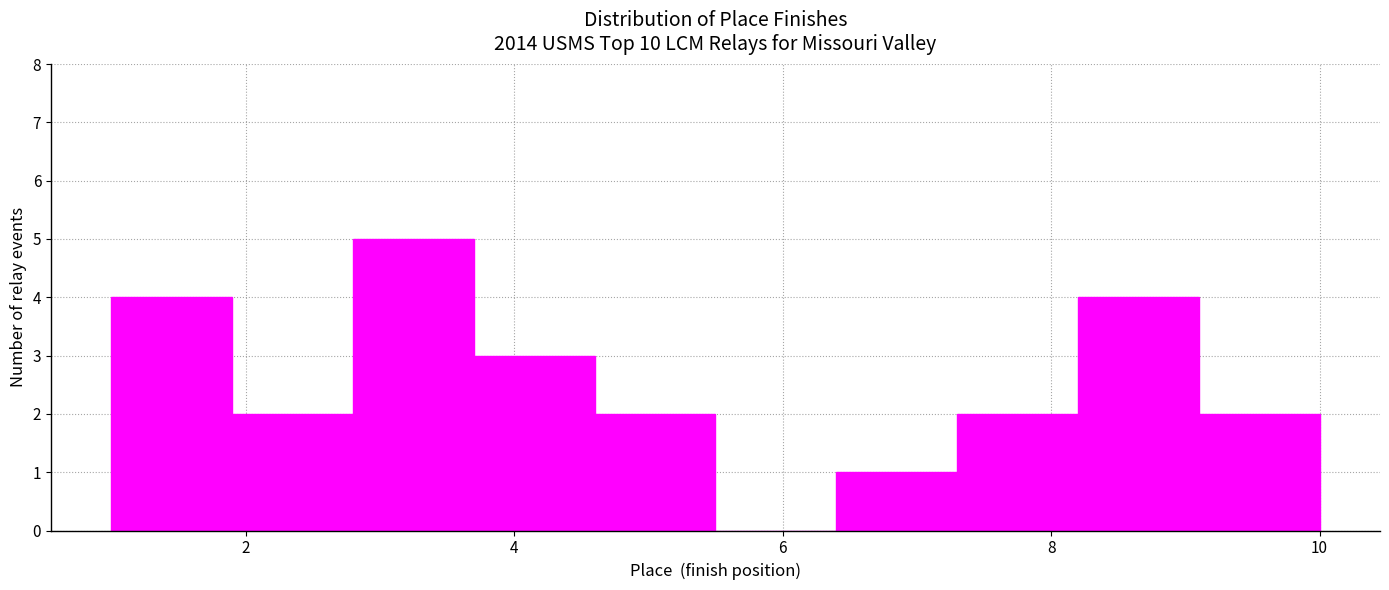

How tall is the bar that spans 1.9 to 2.8 on the x-axis? Neither the bar edges nor the heights are printed on the chart, so give them approximately, as read against the axes.

2